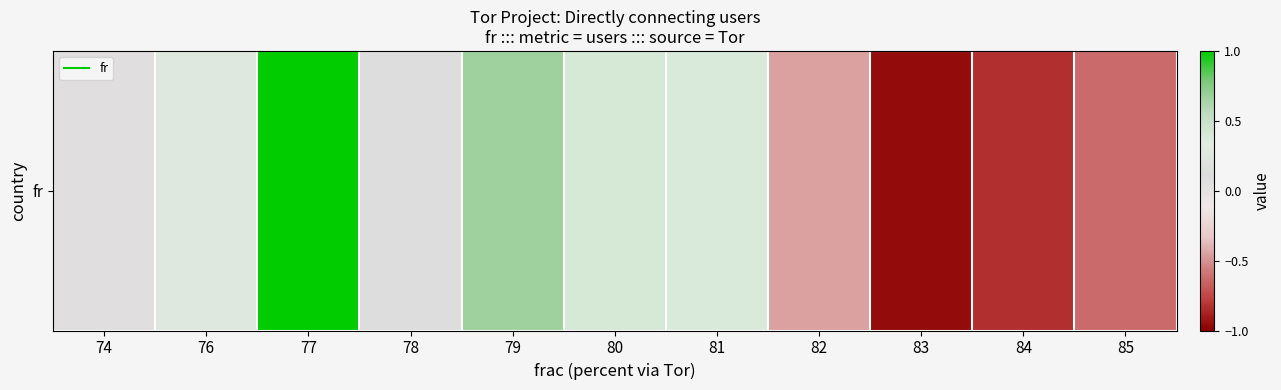

How many negative values are there?

4